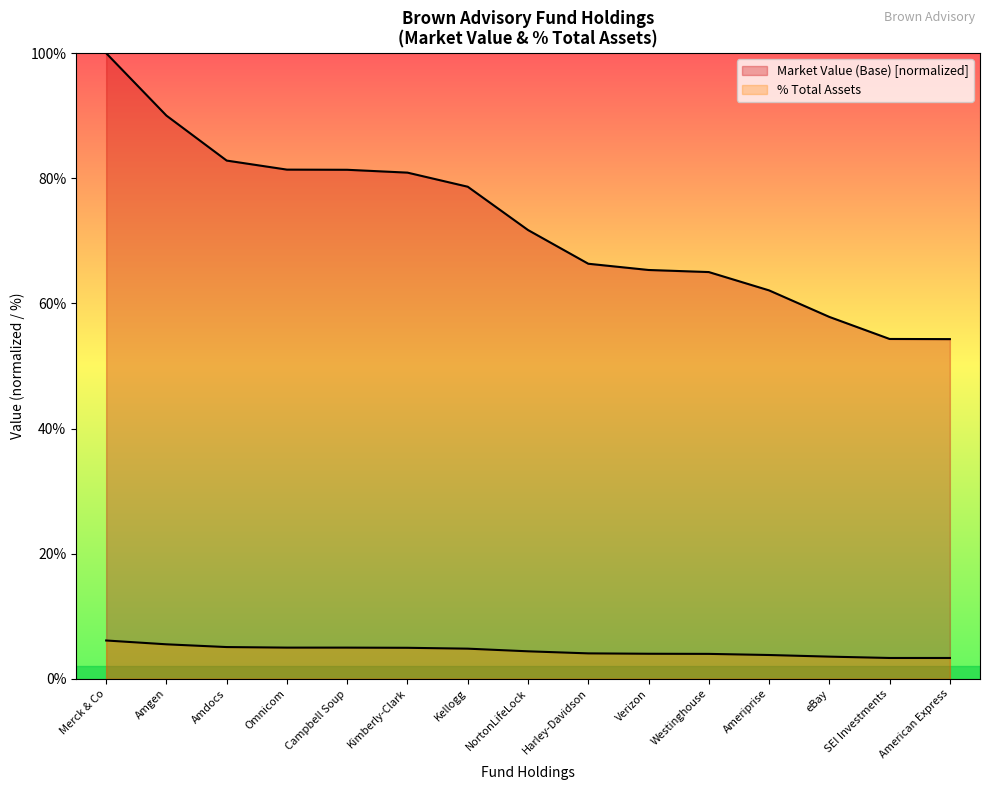

What position from the left is eBay?

13